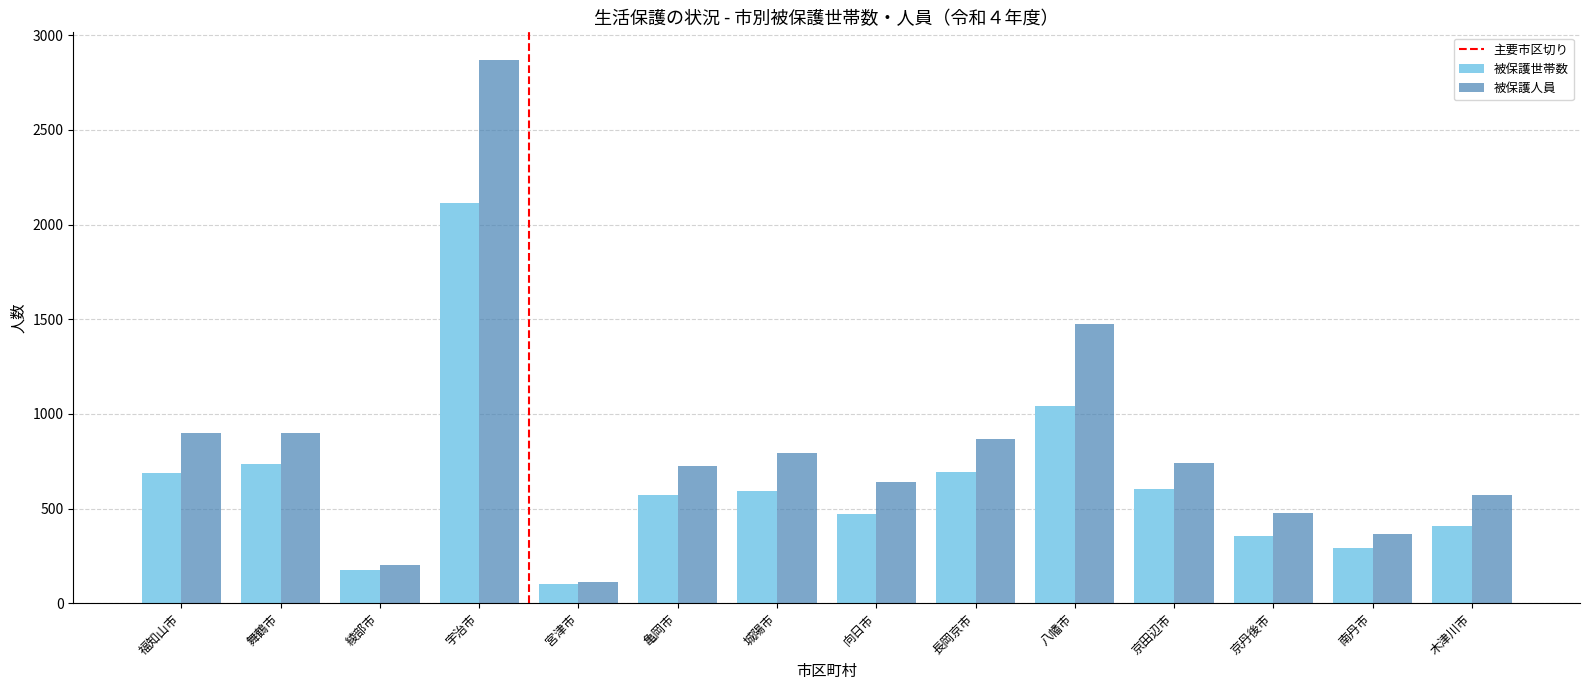

Which series has the widest spread of values?

被保護人員